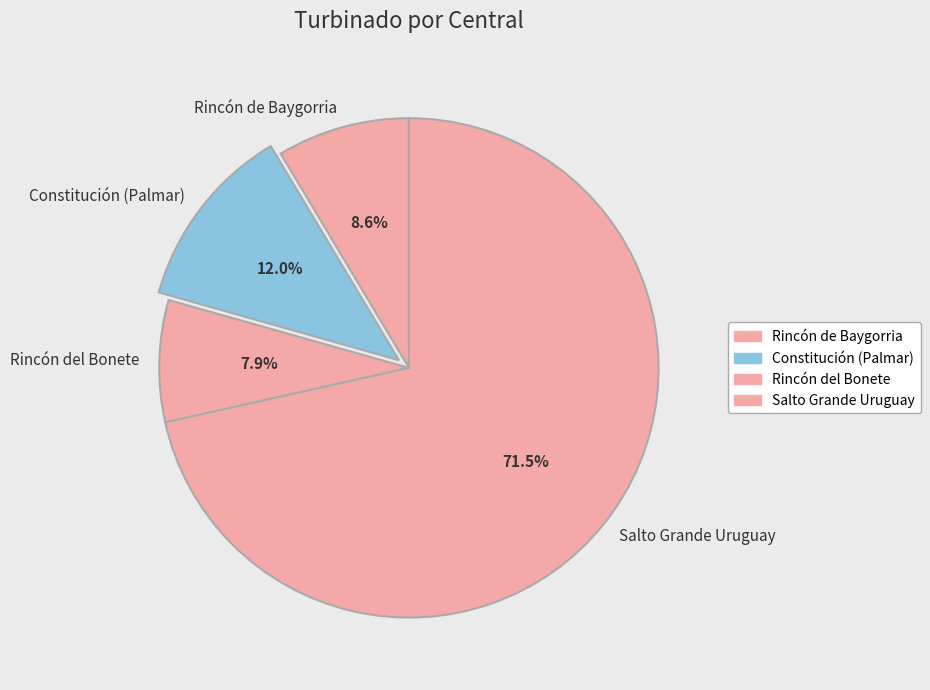

What is the largest slice in the pie chart?

Salto Grande Uruguay